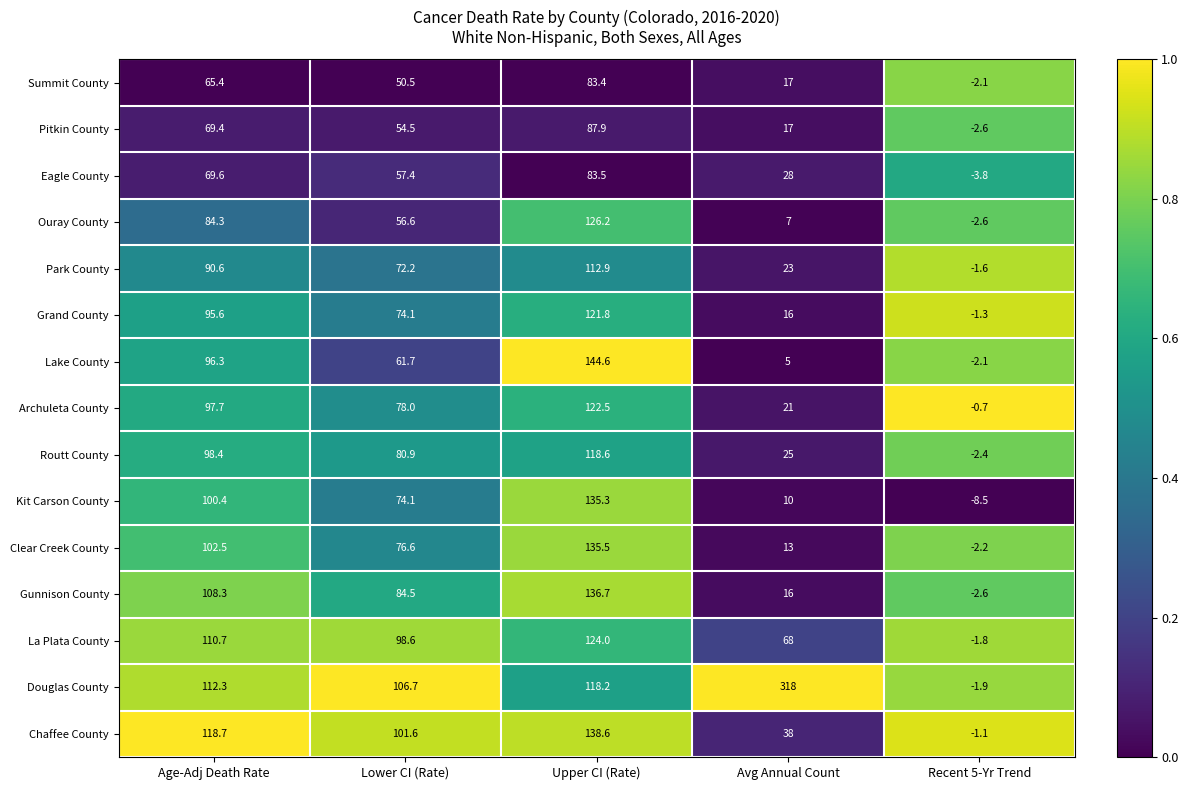

What is the sum of the Clear Creek County values at Upper CI (Rate) and Lower CI (Rate)?

212.1